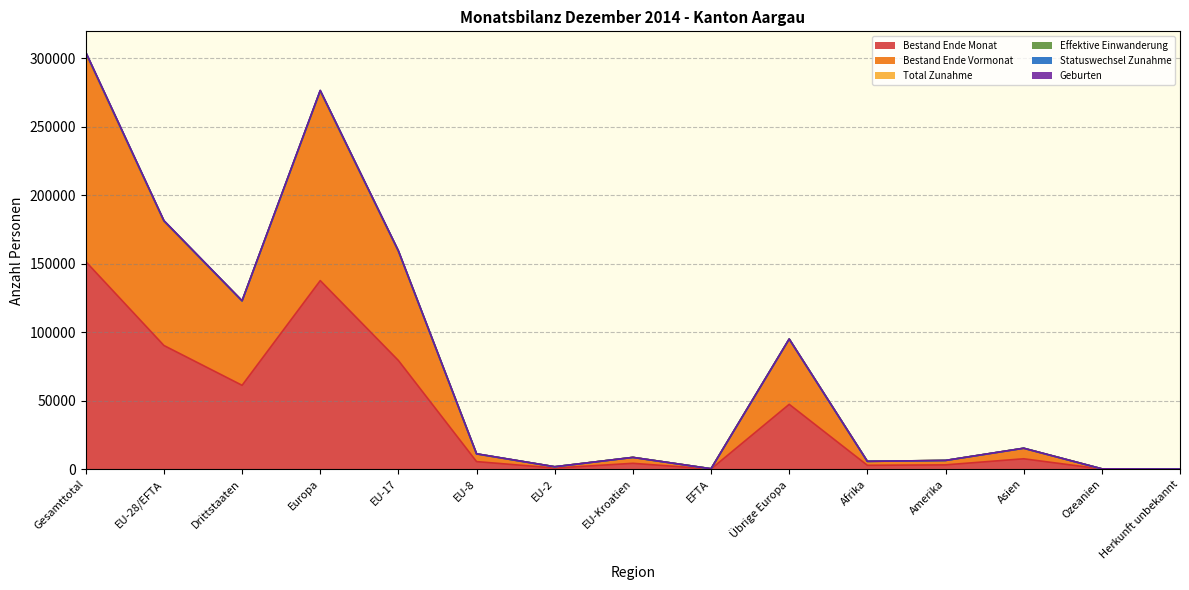

What is the spread (max minus min) of values at Gesamttotal?

152755